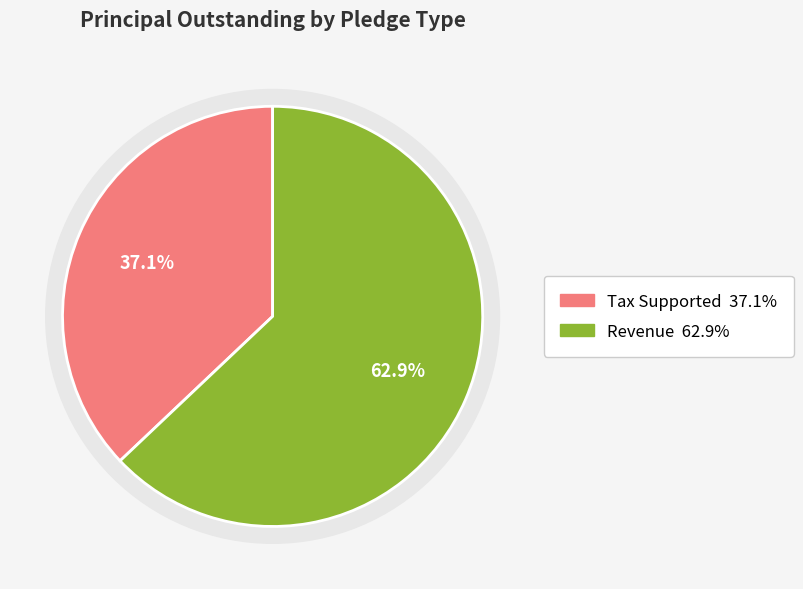

Which category has the smallest portion of the pie?

Tax Supported